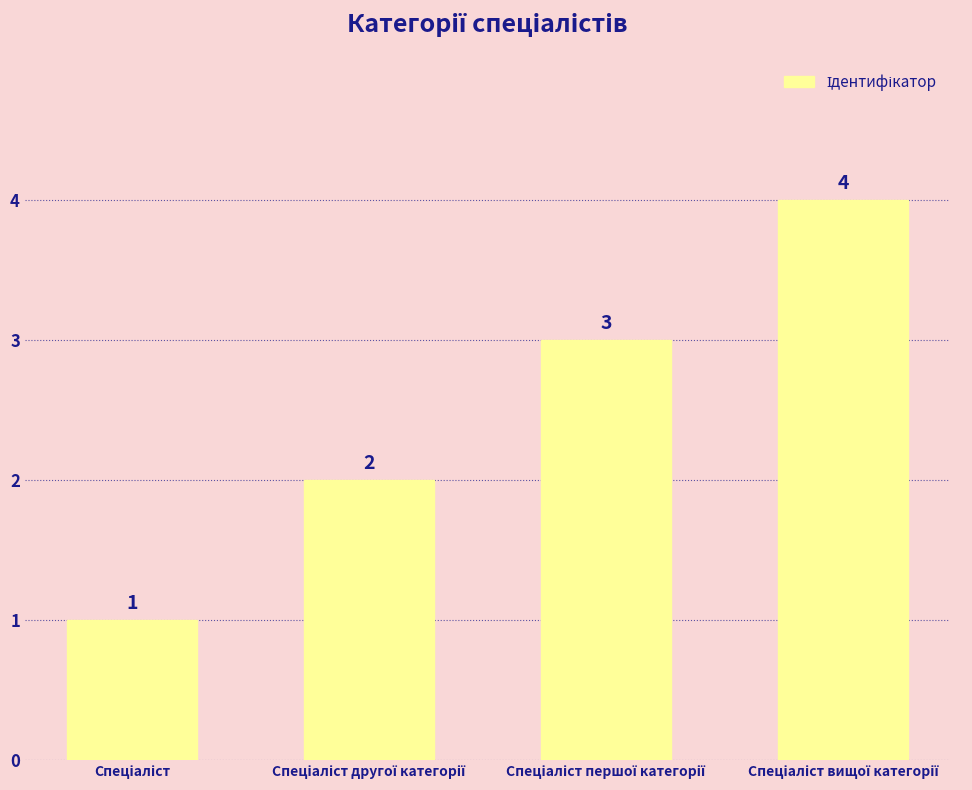

What is the sum of all values?

10